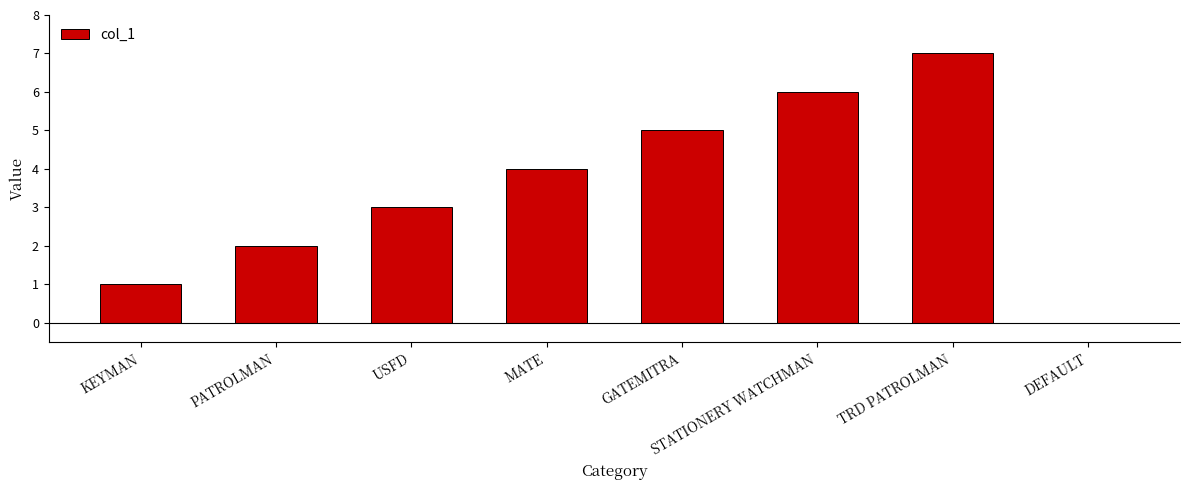

What is the sum of all values?

28